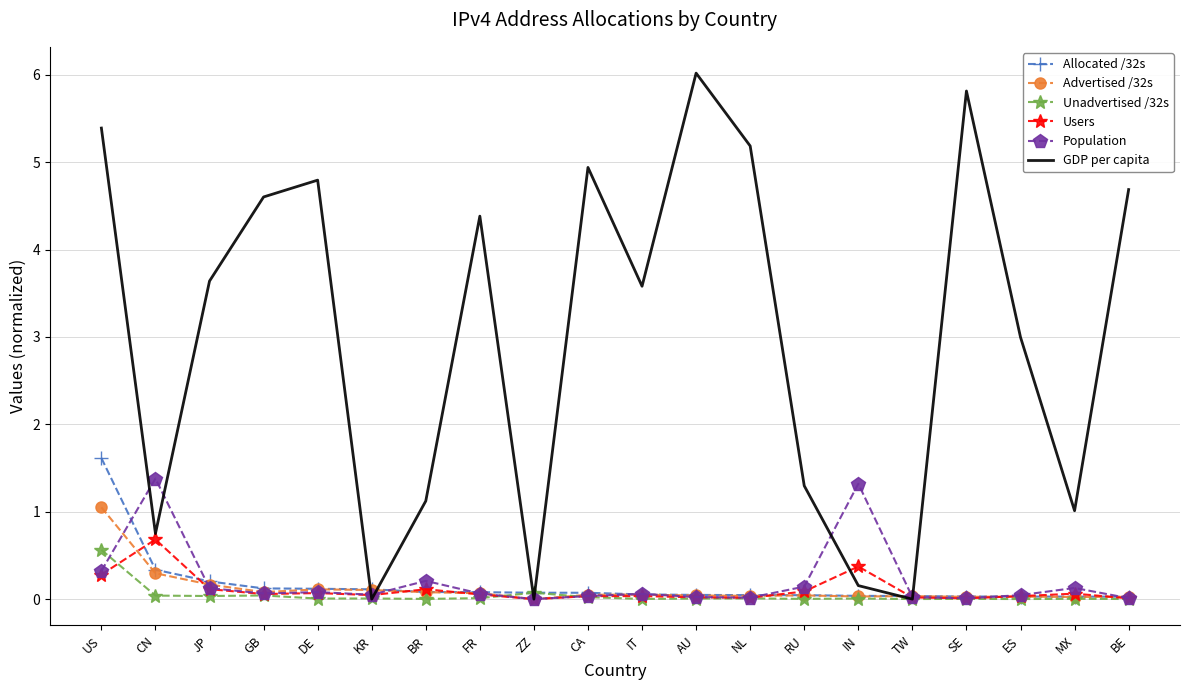

What is the highest value of the Advertised /32s series?

1.1